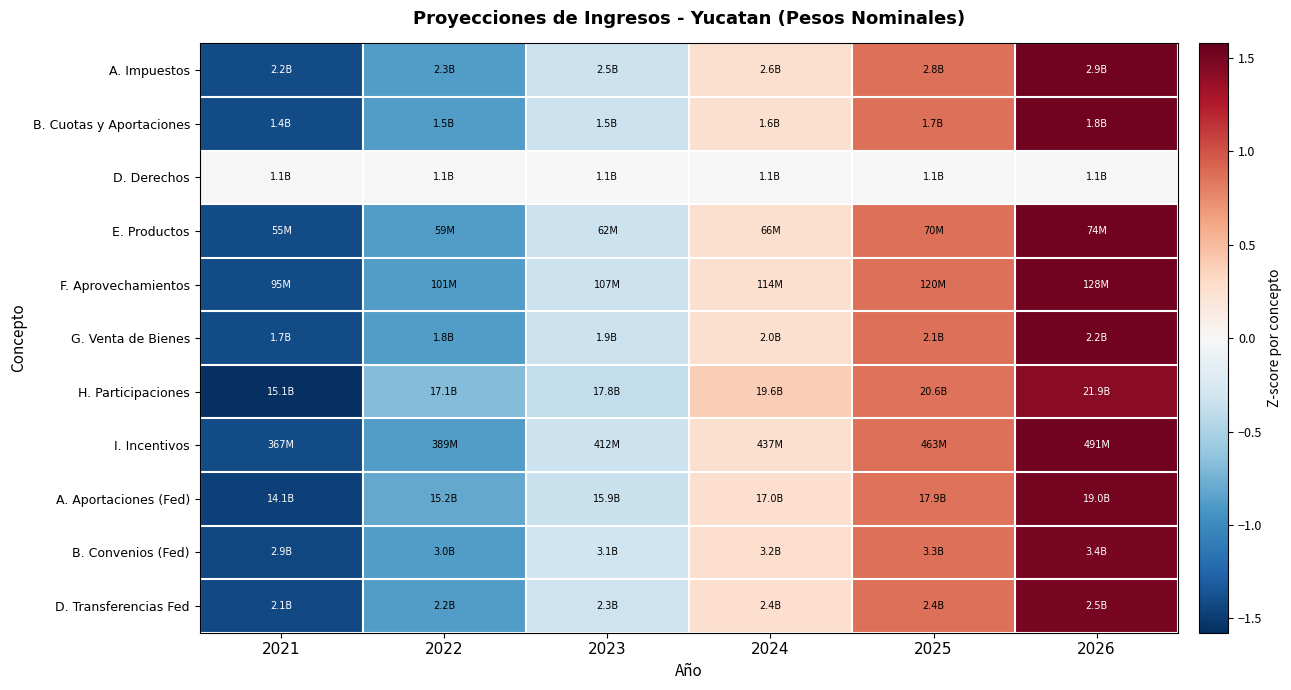

What is the maximum value shown in the chart?

1.5